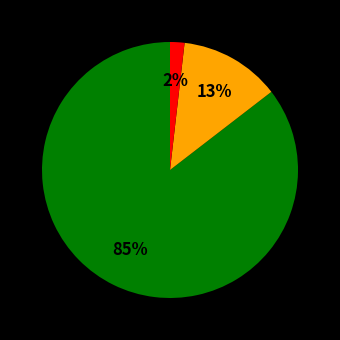

Is there a majority slice in this chart?

Yes